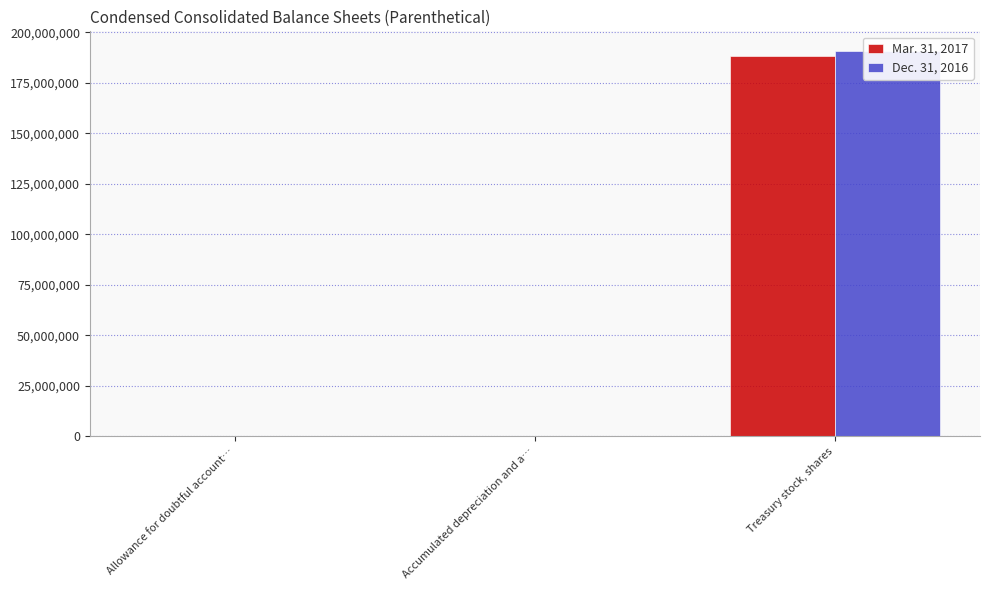

Which category has the highest value in the Dec. 31, 2016 series?

Treasury stock, shares